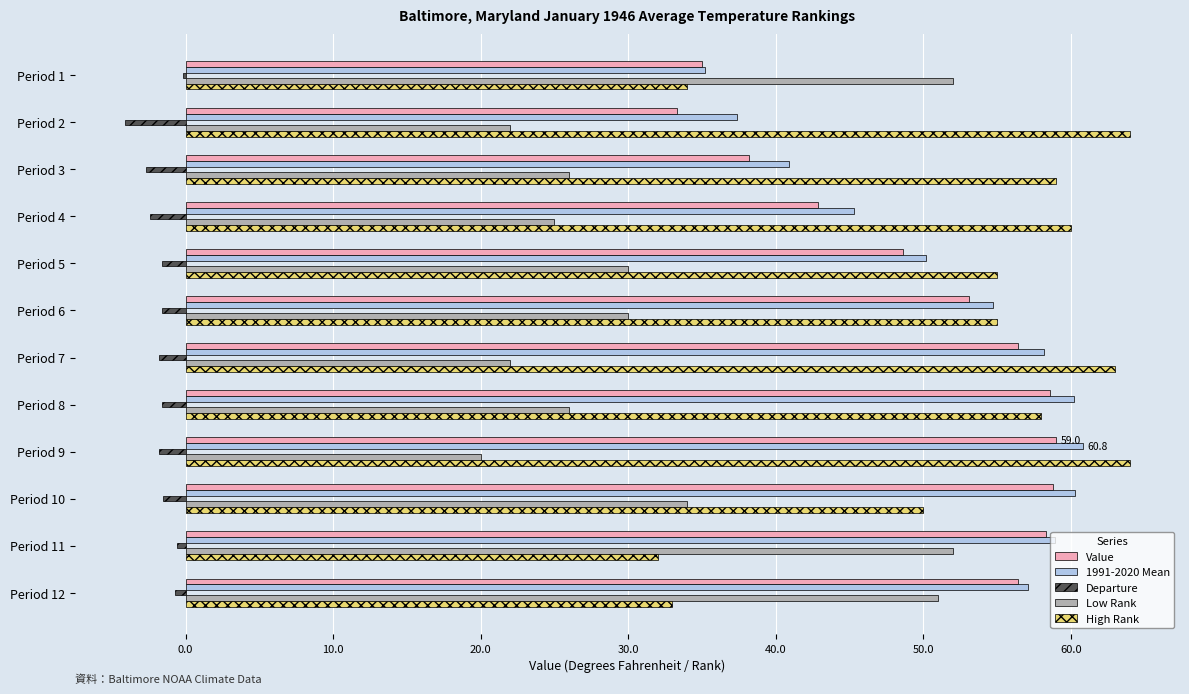

What is the total value across all series at Period 2?

152.6